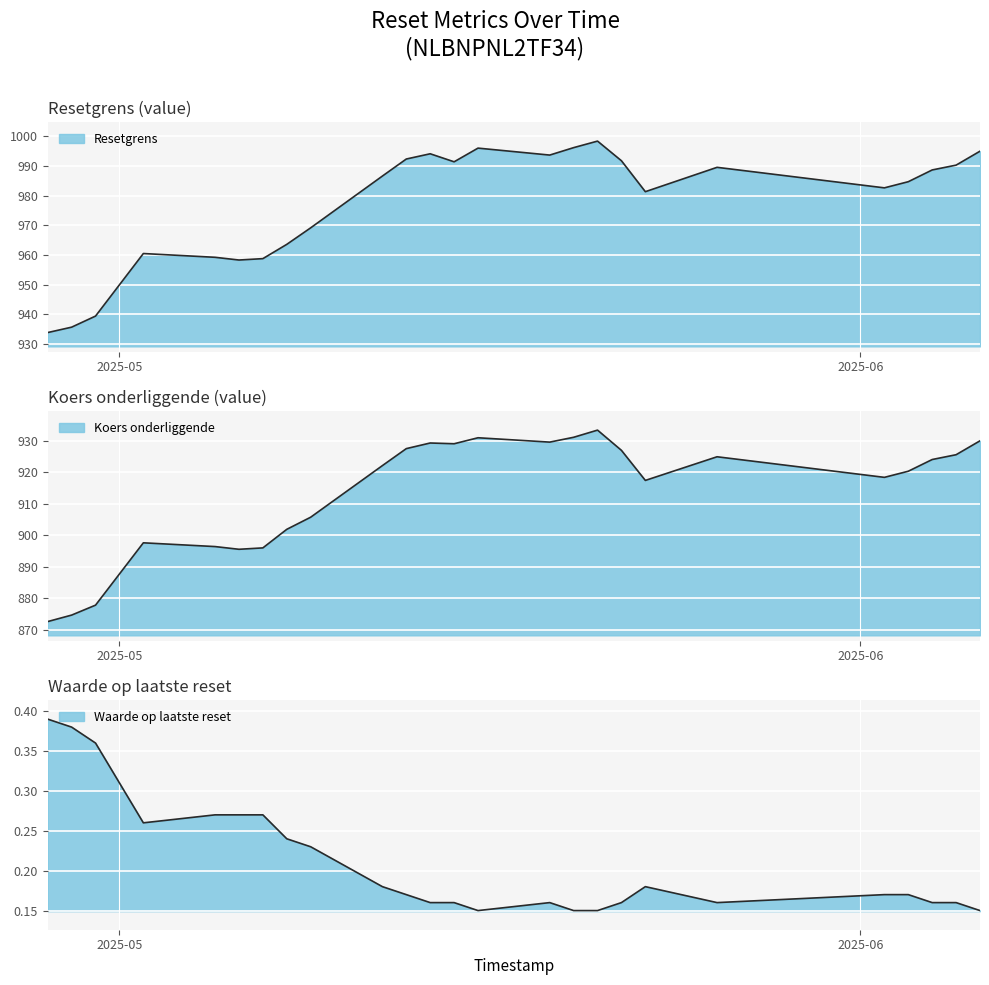

What is the average value of the Waarde op laatste reset series?

0.2